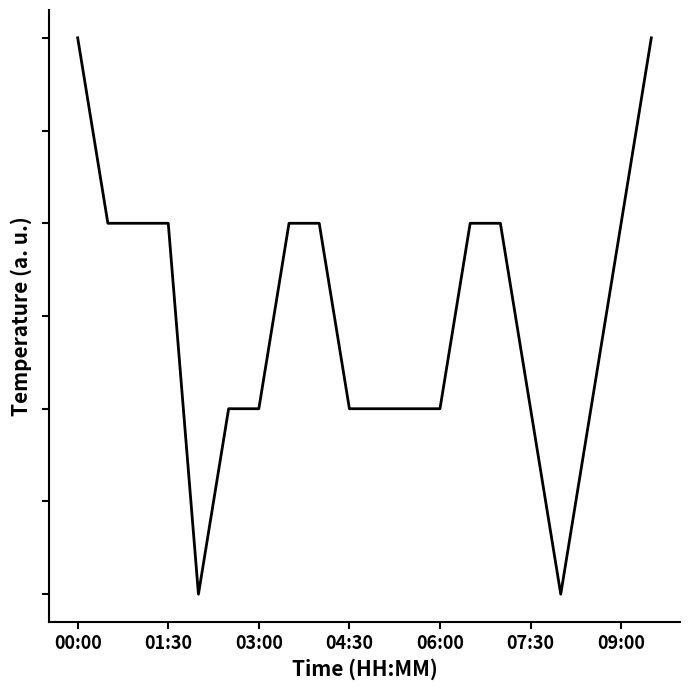

Is this an area chart (filled region under the line)?

No